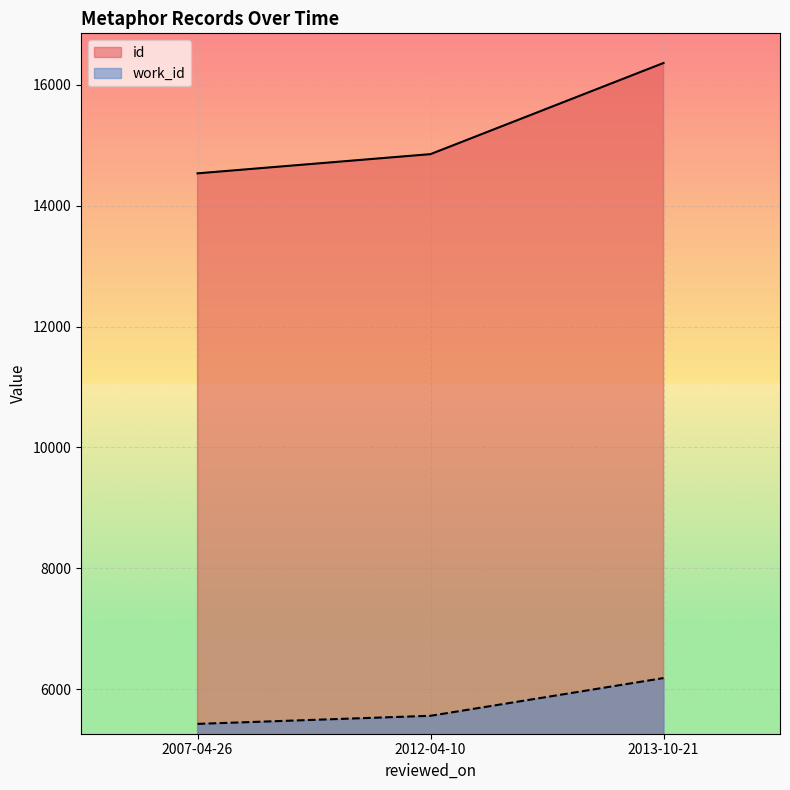

What is the smallest value displayed?

5425